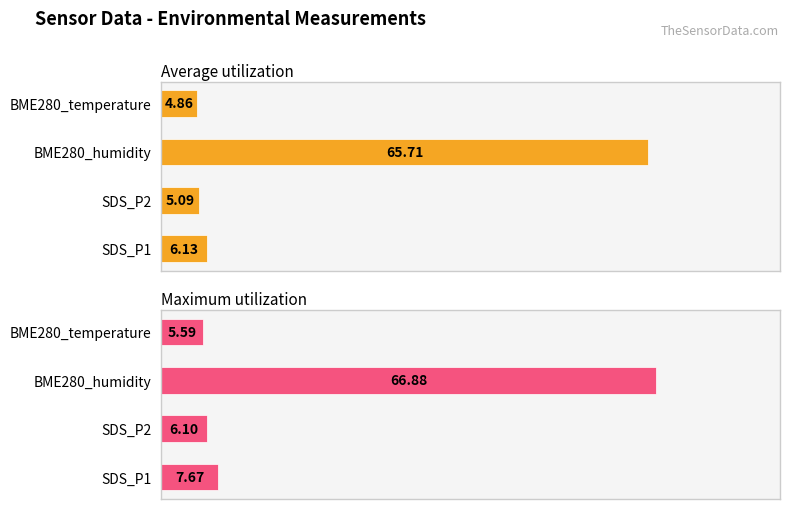

Reading left to right, what are all the values shown in this chart?

Average utilization: 0=6.1	1=5.1	2=65.7	3=4.9
Maximum utilization: 0=7.7	1=6.1	2=66.9	3=5.6